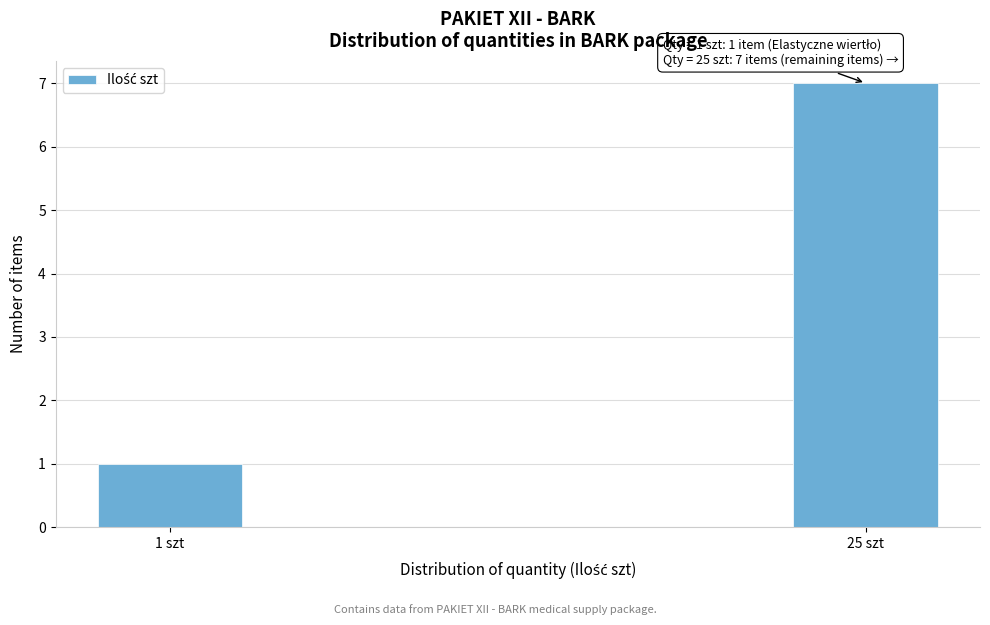

Reading right to left, what are all the values shown in this chart?

25 szt=7	1 szt=1